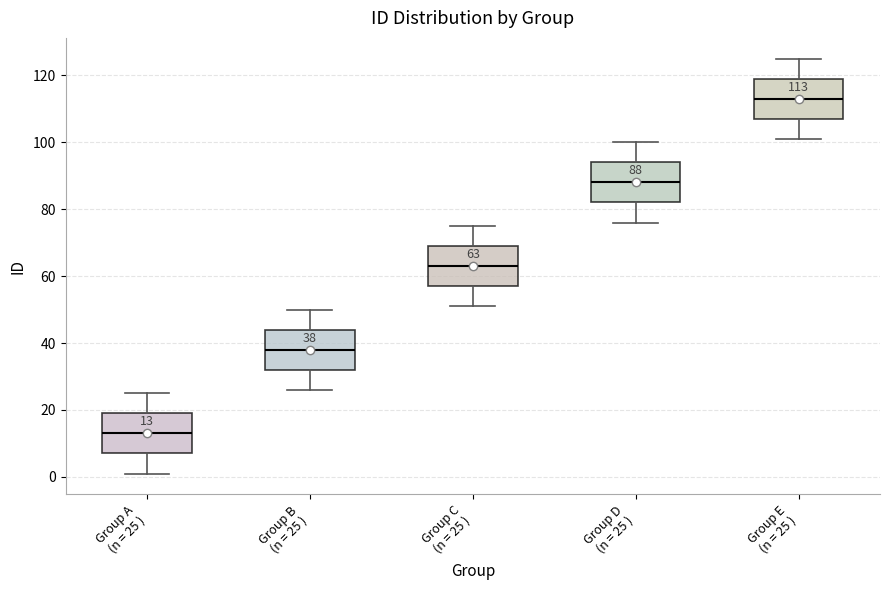

Which box has the lowest median line?

Group A (n = 25 )